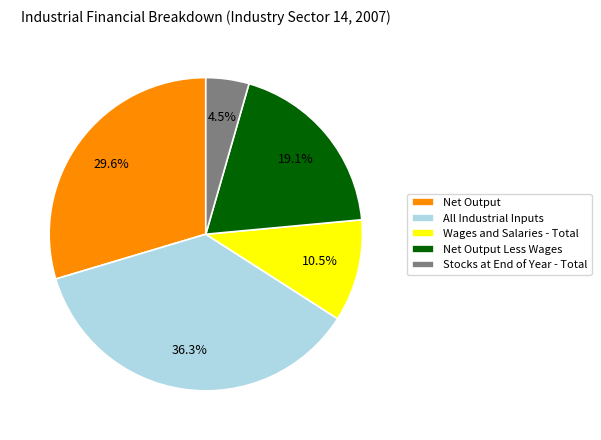

Between Stocks at End of Year - Total and Wages and Salaries - Total, which is larger?

Wages and Salaries - Total